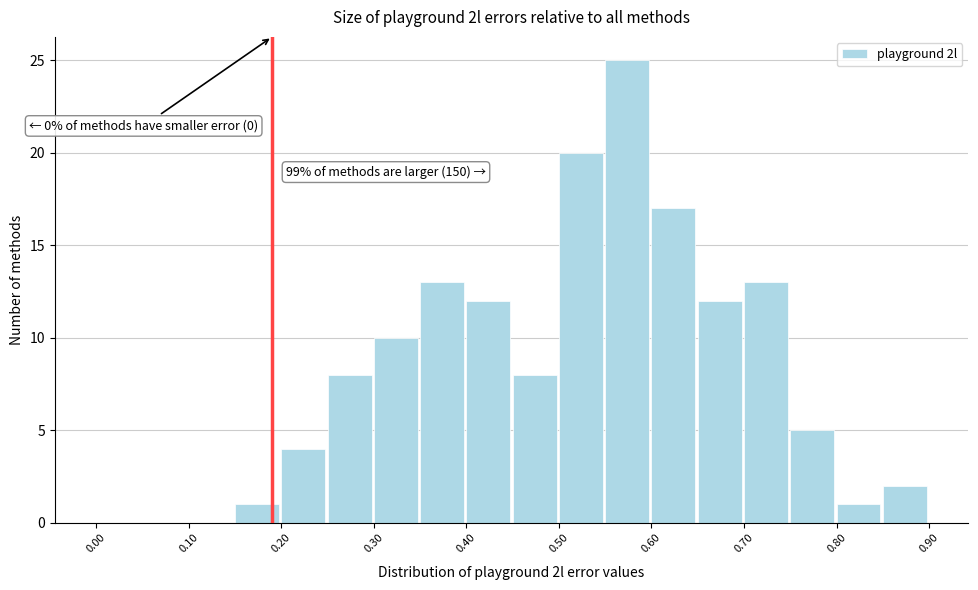

Over which range of the x-axis is the bar tallest?

0.55 to 0.60